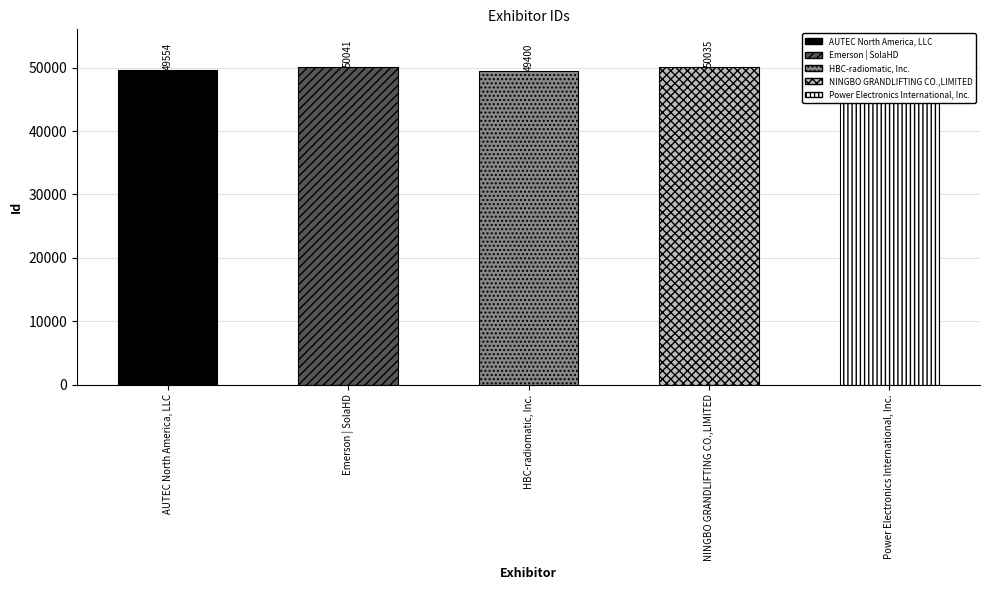

List the labels in order of value, largest first.

Emerson | SolaHD, NINGBO GRANDLIFTING CO.,LIMITED, AUTEC North America, LLC, Power Electronics International, Inc., HBC-radiomatic, Inc.